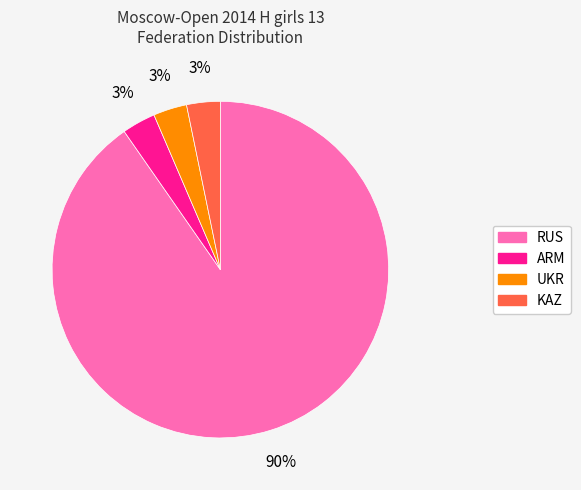

What is the majority slice?

RUS